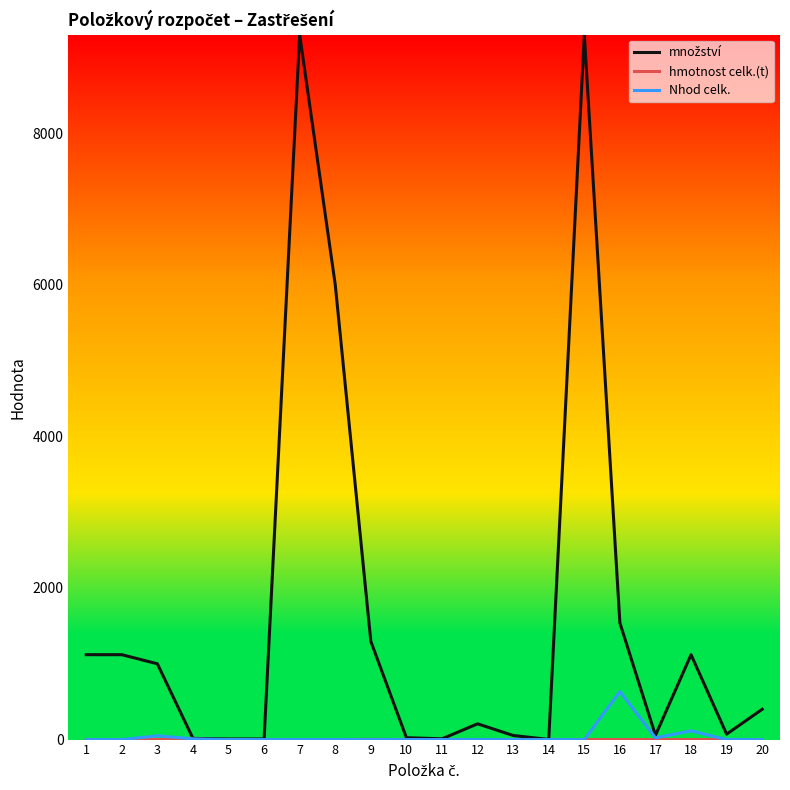

What is the maximum value shown in the chart?

9300.0